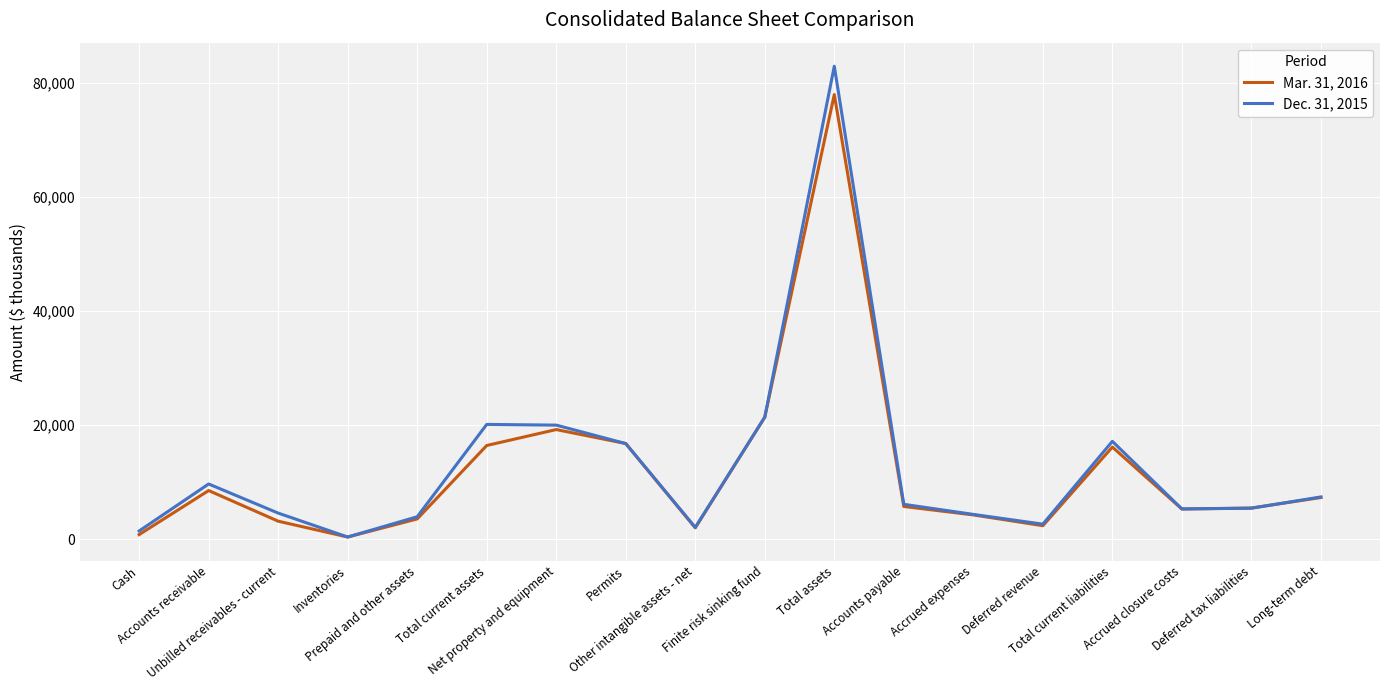

List the series in order of their peak value, lowest first.

Mar. 31, 2016, Dec. 31, 2015